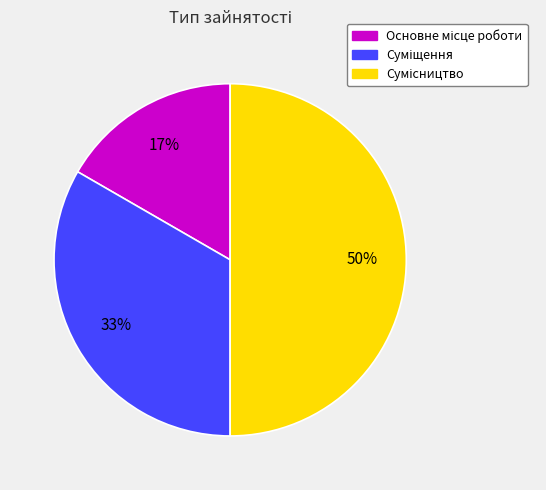

How many segments does this pie chart have?

3